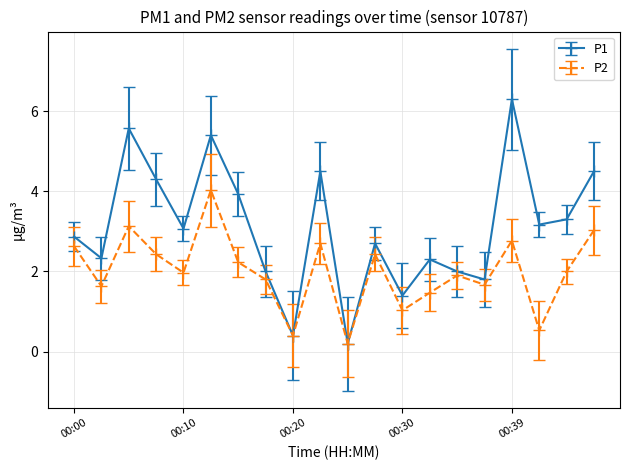

How many interior local peaks does the P1 series have?

6